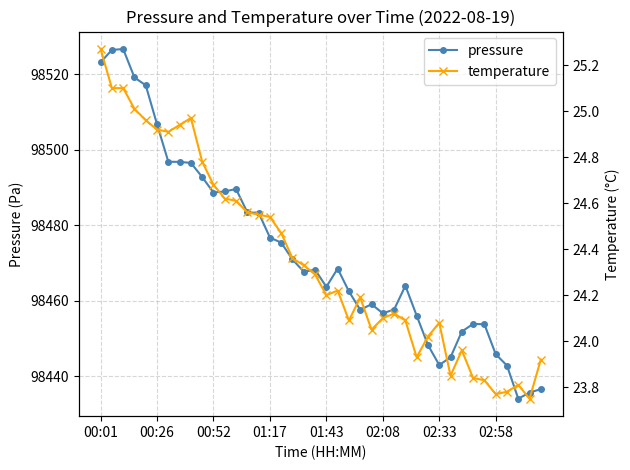

True or false: pressure and temperature cross at least once.

False